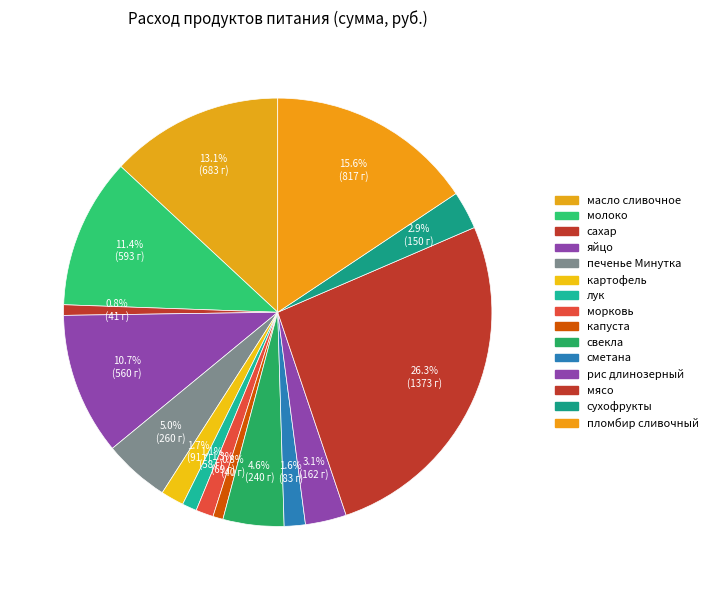

What is the total percentage of яйцо and пломбир сливочный?

26.4%